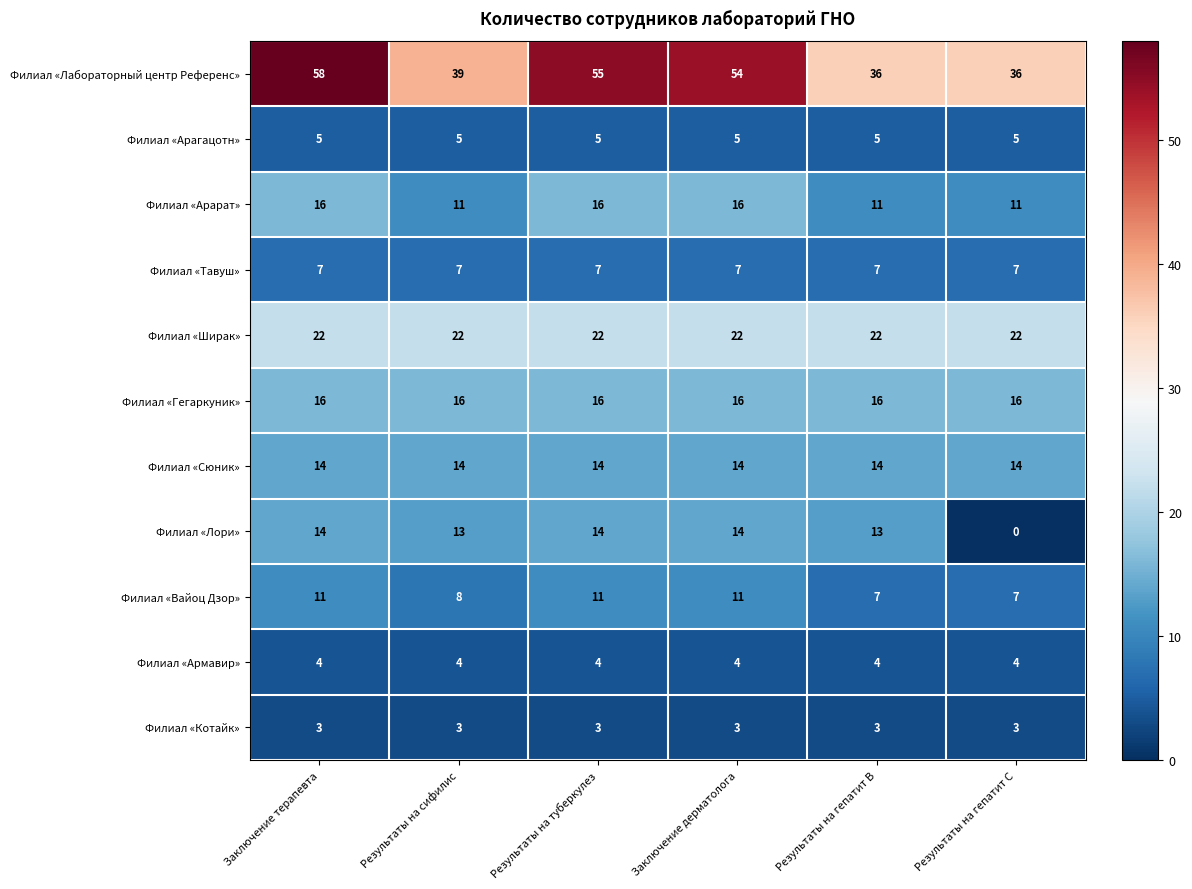

True or false: Филиал «Тавуш» has a value of 2 at Результаты на гепатит С.

False